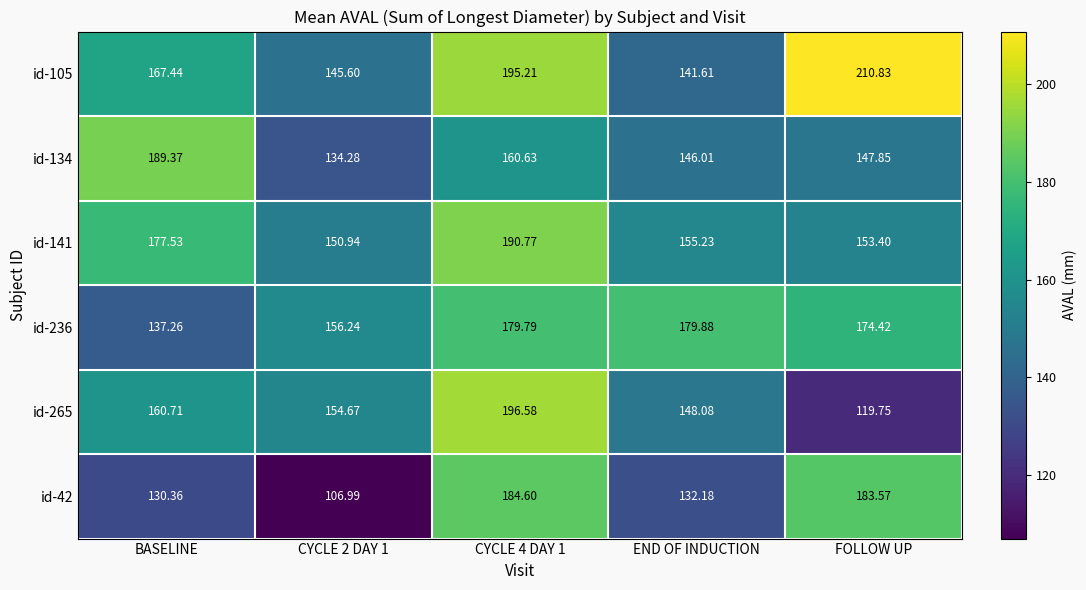

How many distinct data groups are displayed?

6